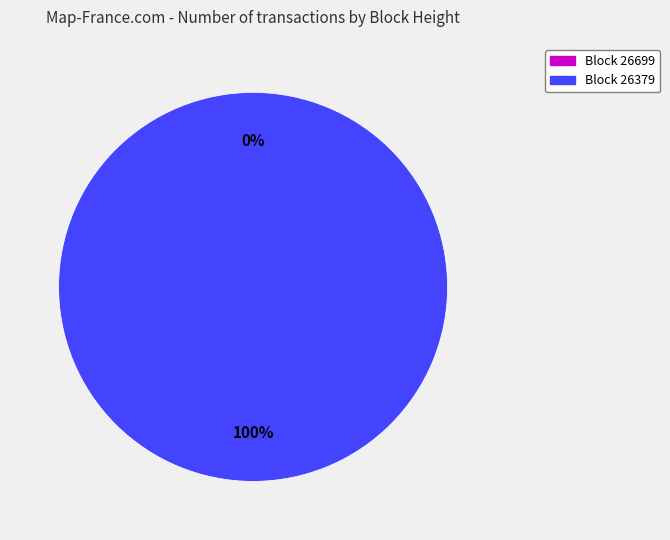

Combined, what portion of the pie is 26699 and 26379?

100.0%